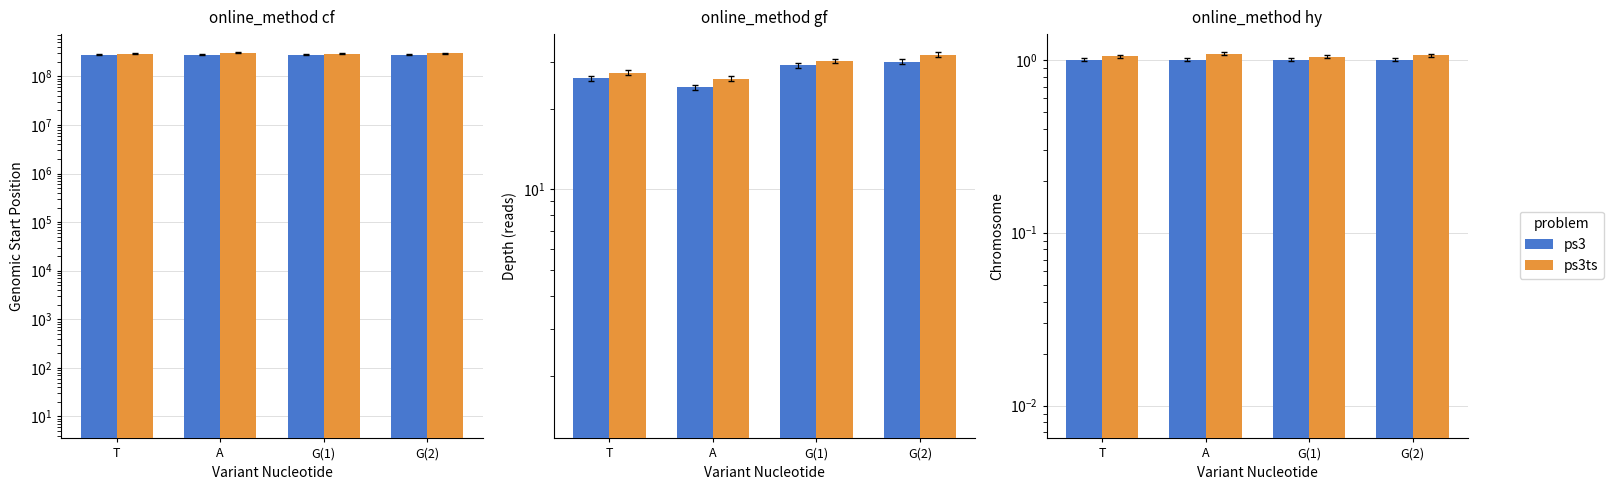

What is the total value across all series at G(1)?

2.0